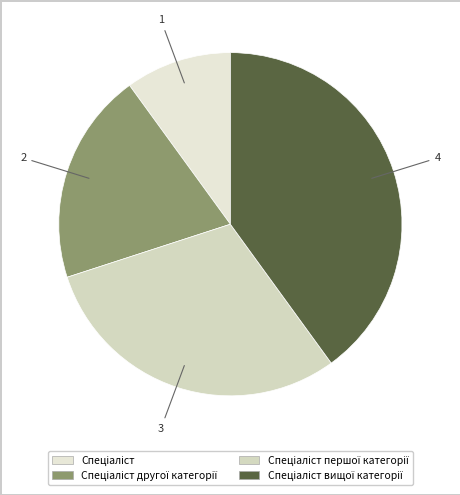

Is there any slice that represents more than half of the pie?

No